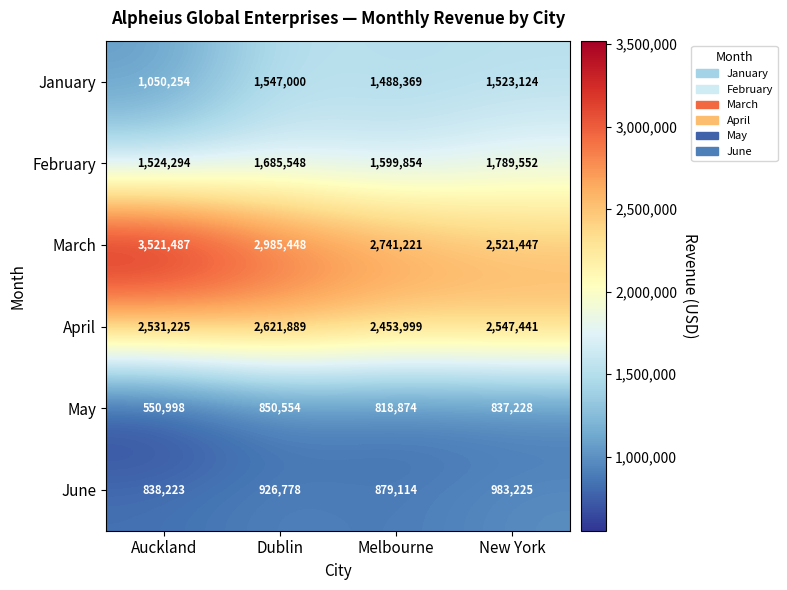

Which label corresponds to the largest value in the chart?

Auckland